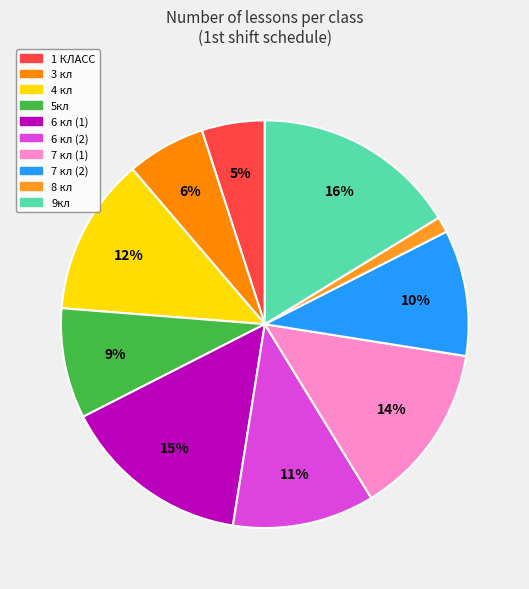

Is there any slice that represents more than half of the pie?

No